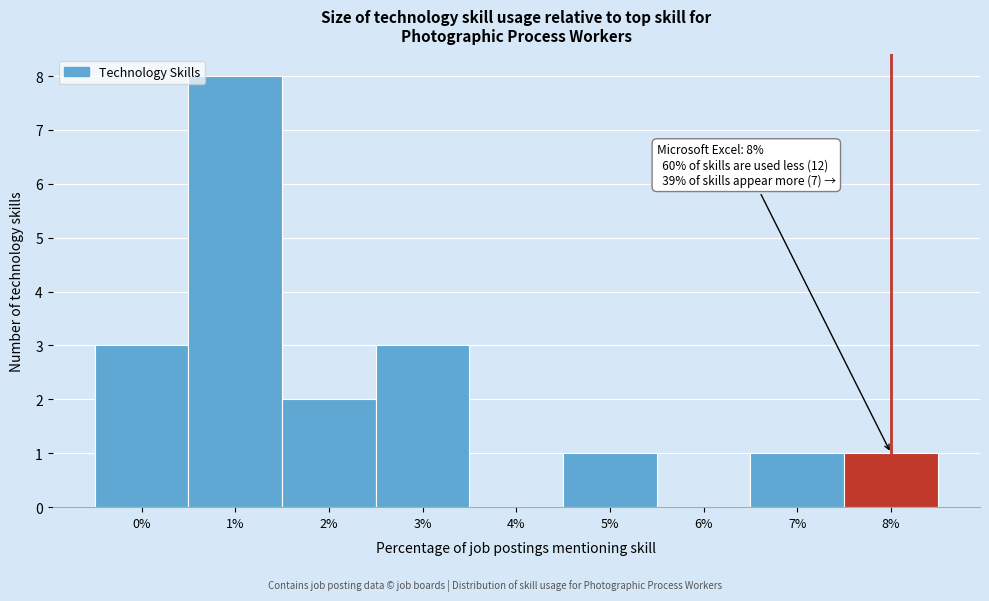

Over which range of the x-axis is the bar tallest?

0.5 to 1.5